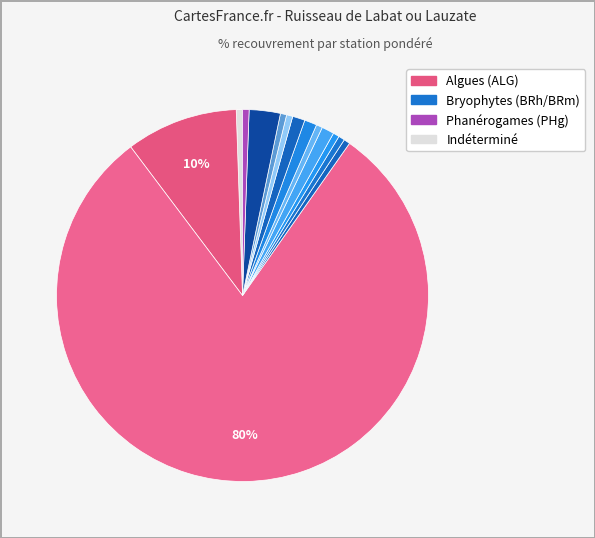

To the nearest percent, what is the average slice percentage?

7%